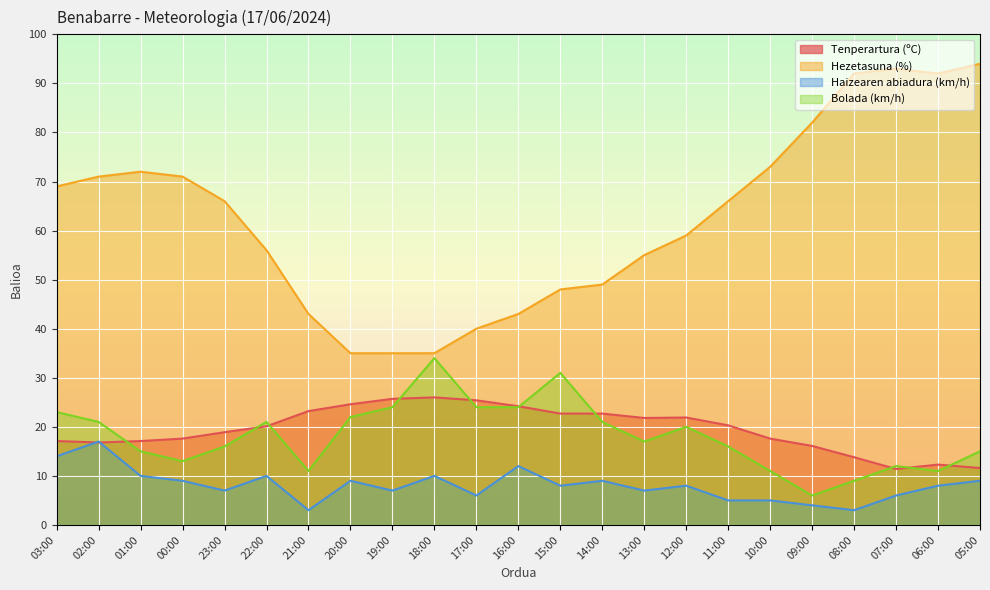

How many lines are shown in the chart?

4